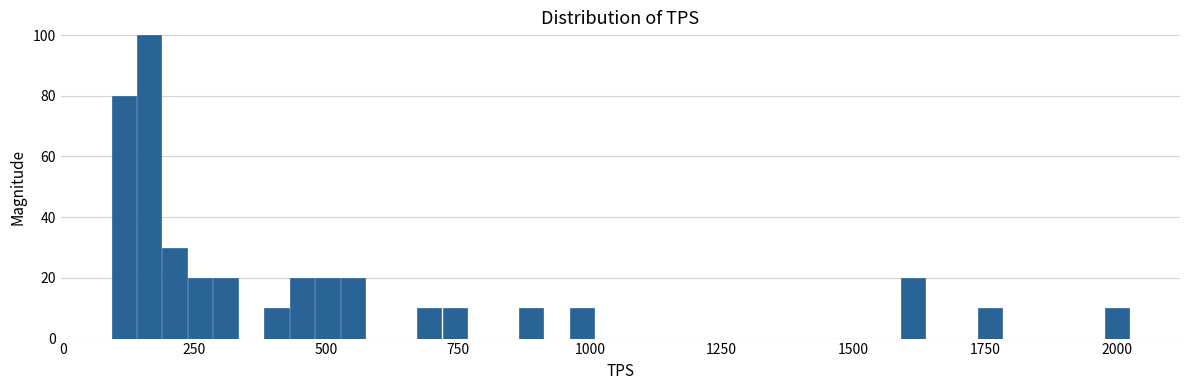

Around what value on the x-axis is the tallest bar? Give the approximate position of its centre, as read against the axis.

150